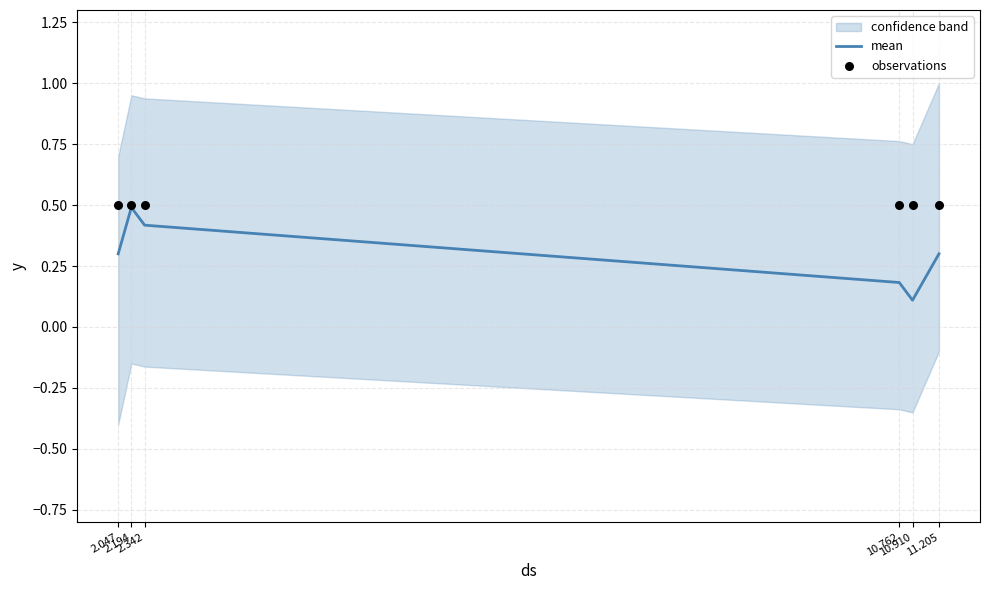

At how many categories does at least one series exceed 0?

6